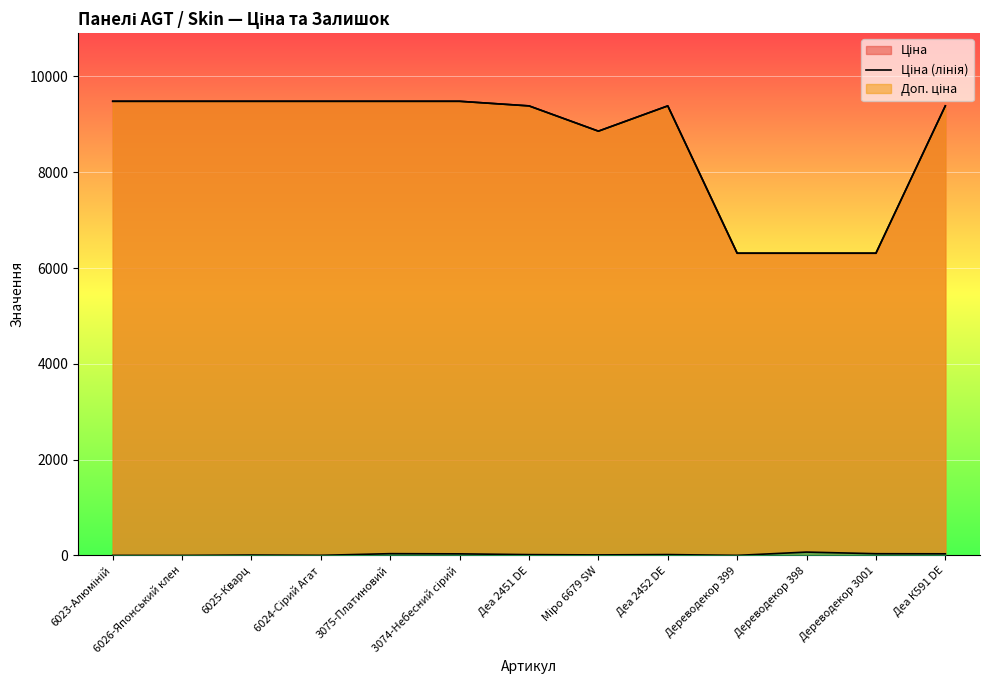

What is the minimum value for Доп. ціна (лінія)?

6308.8